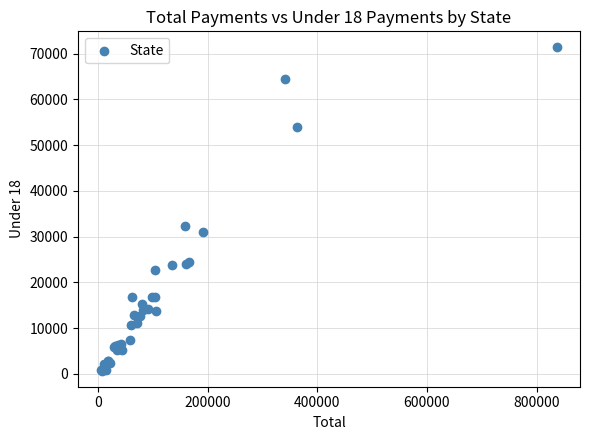

What Y value in the scatter plot is closest to 36028?

32425